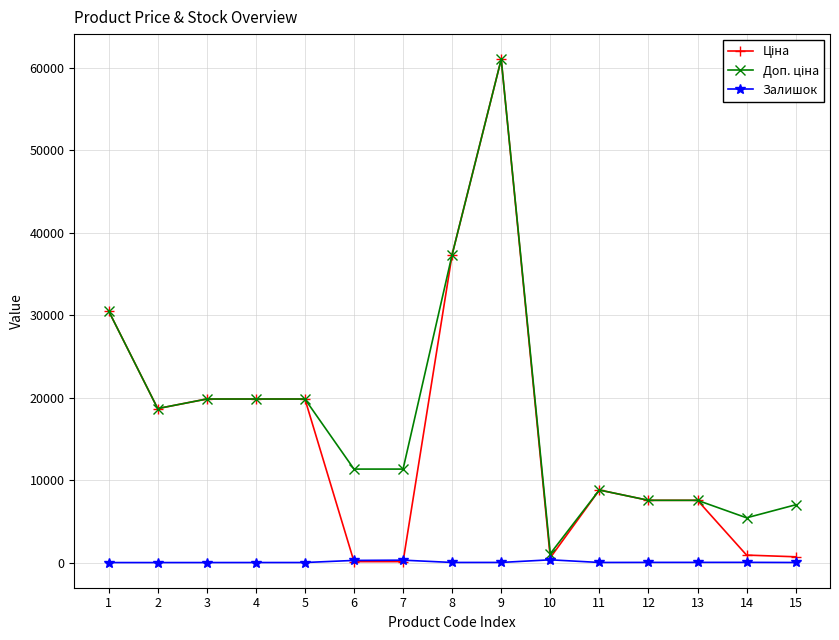

What is the greatest value displayed?

61024.7